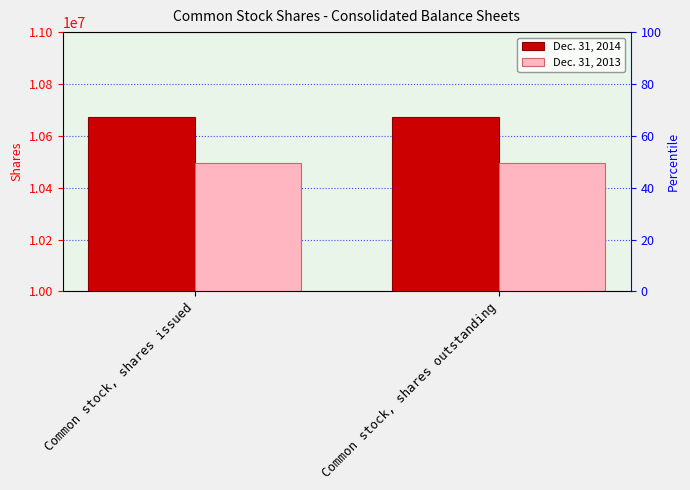

How many distinct data groups are displayed?

2